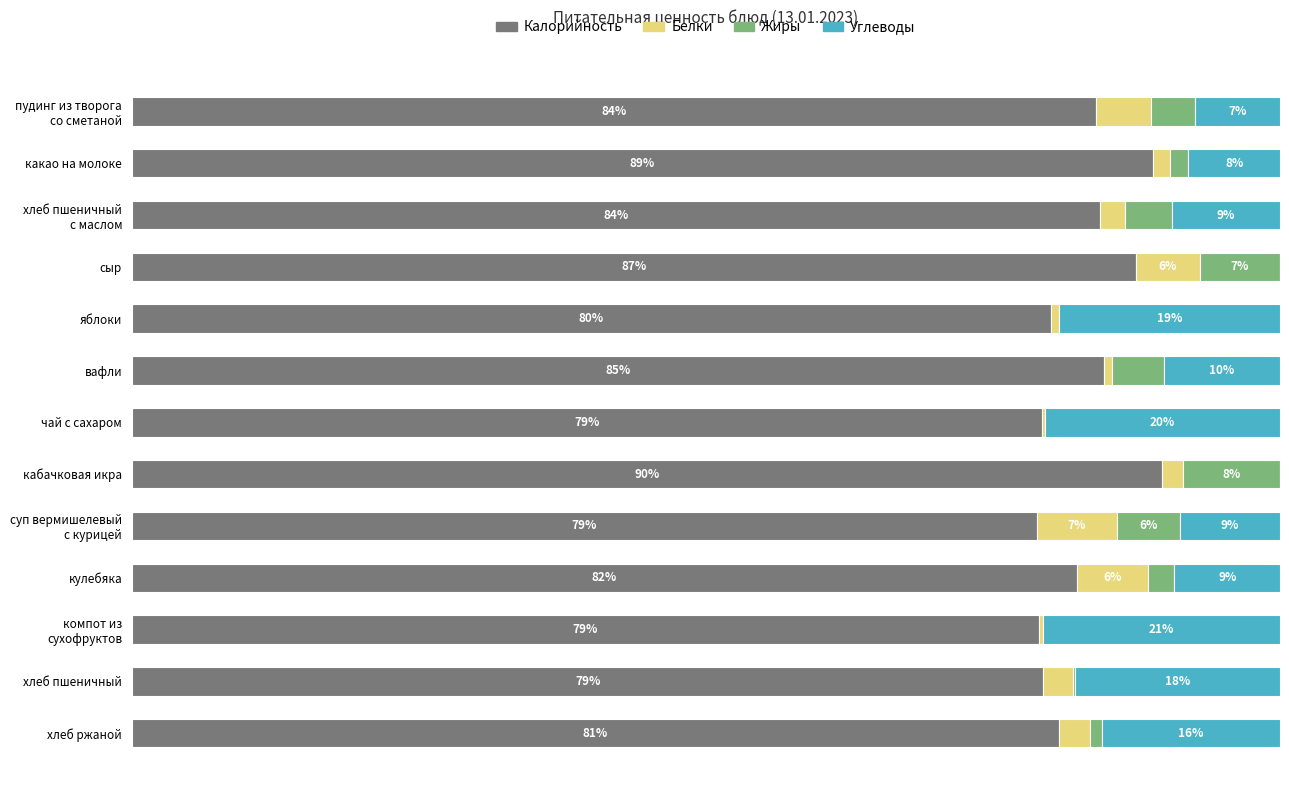

At which label does Калорийность reach its peak?

кабачковая икра